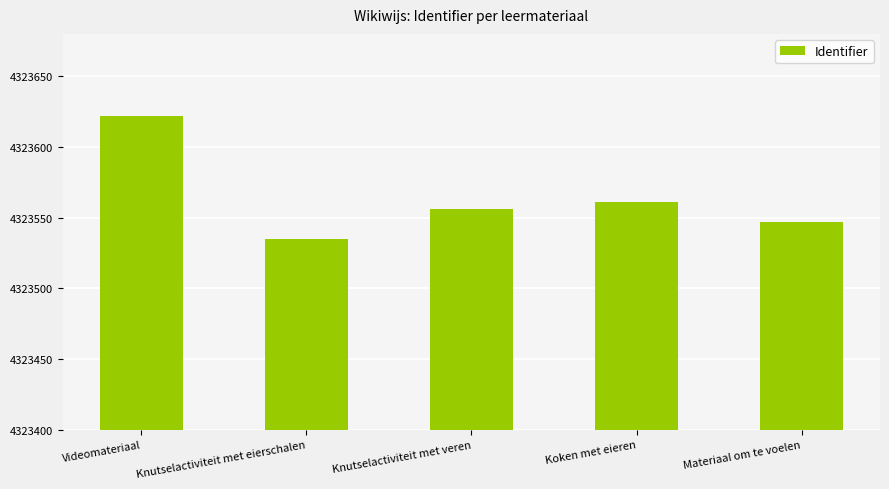

Where is the data nearest to the value 4323578?

Koken met eieren